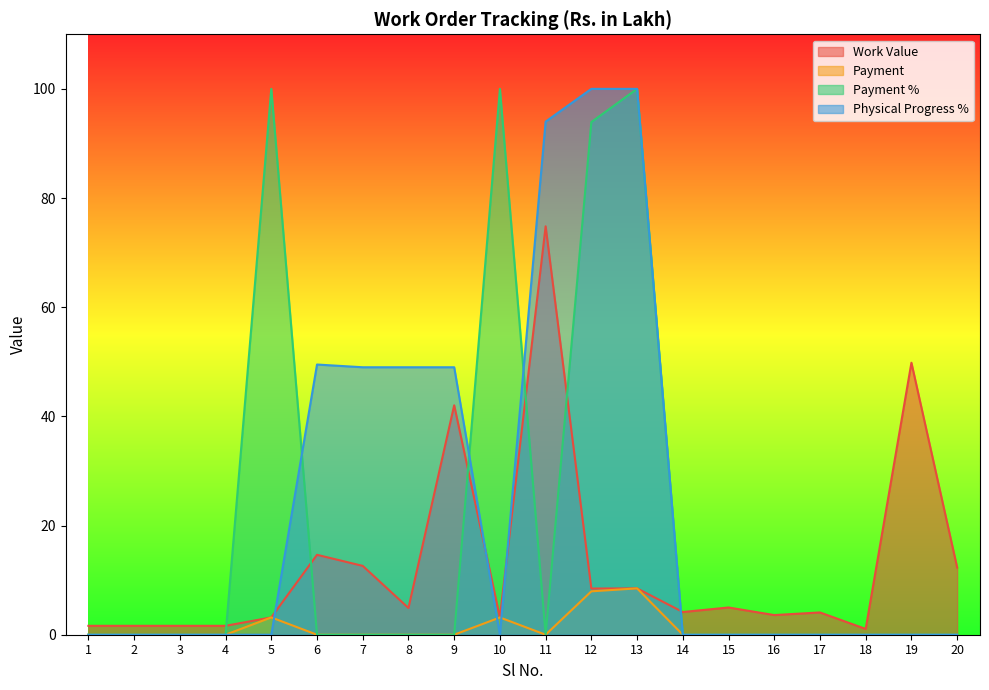

What is the sum of the Payment values at 13 and 16?

8.5